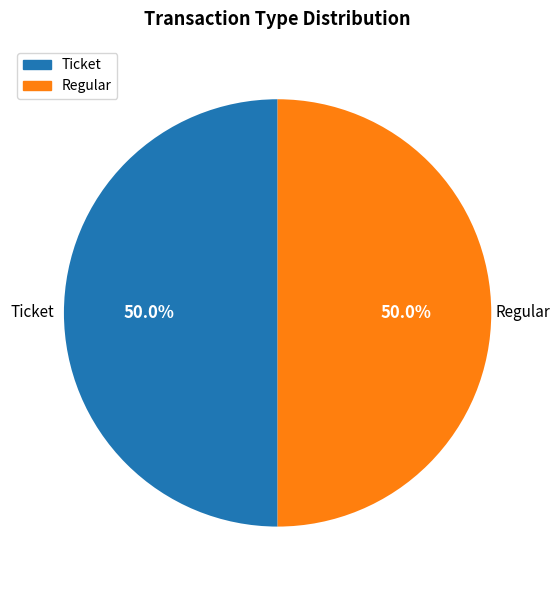

How much of the chart is everything except Ticket?

50.0%